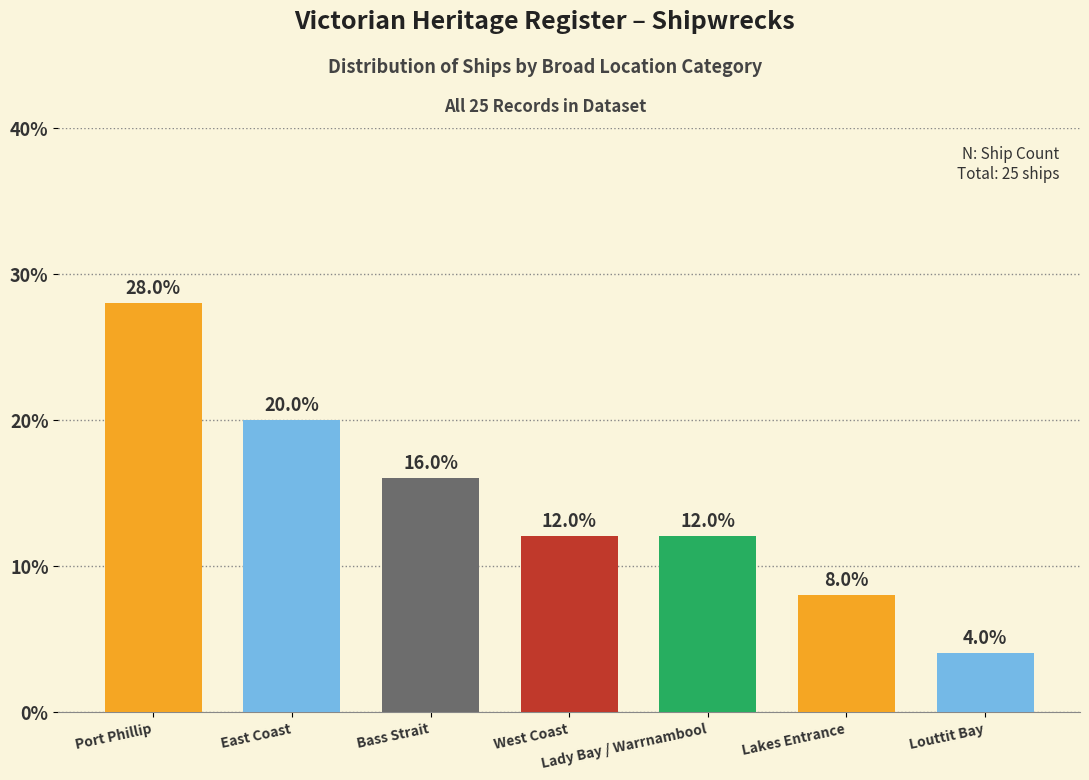

How many values are between 8 and 20?

5